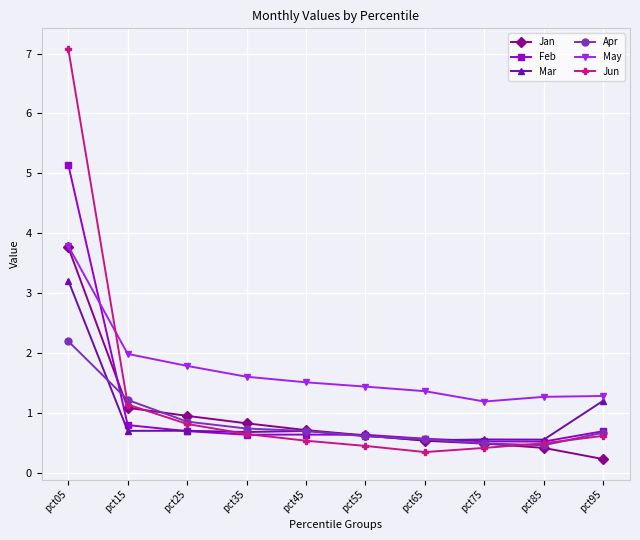

At which category is the sum across all series the highest?

pct05